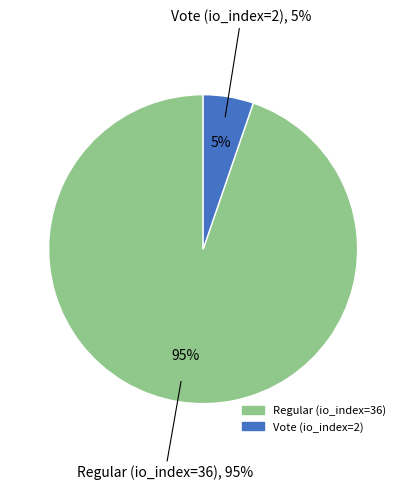

Is it true that Regular (io_index=36) is 83% of the pie?

False